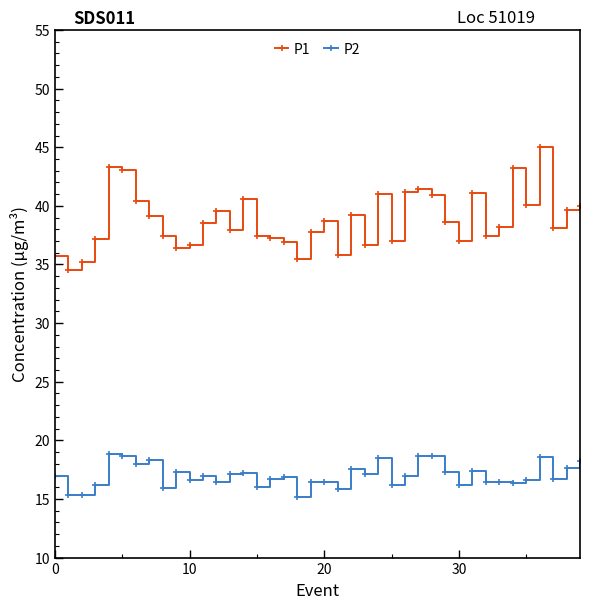

What is the minimum value for P1?

34.5